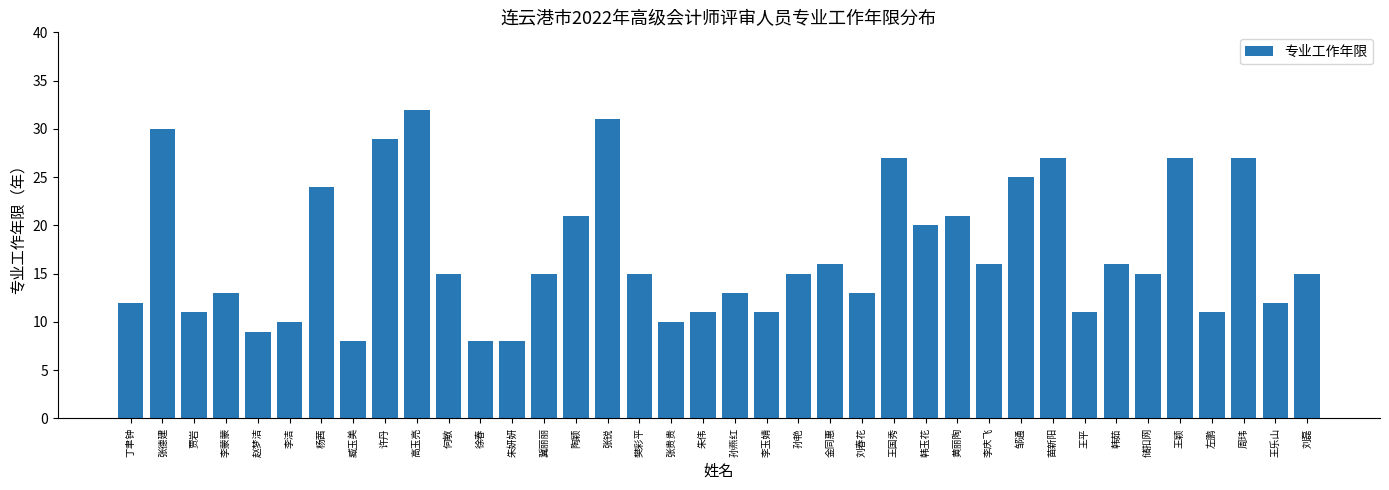

Which category has the highest value across all series?

高玉亮